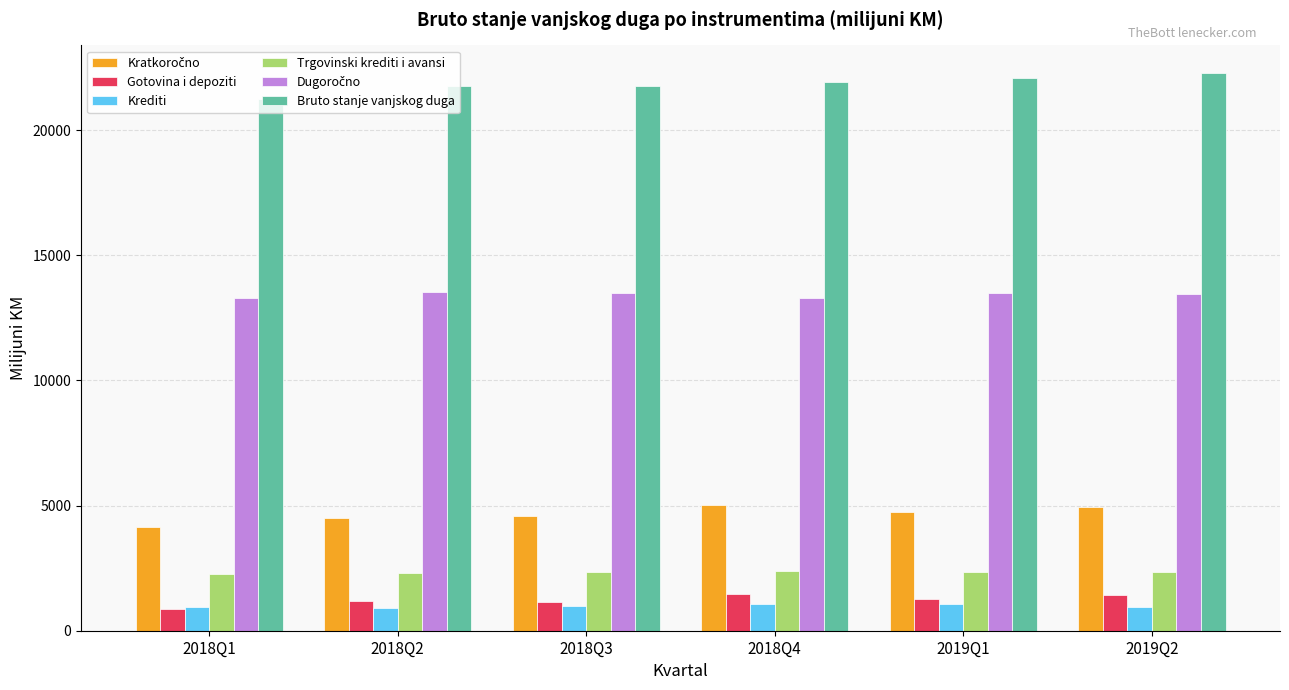

What is the greatest value displayed?

22274.9